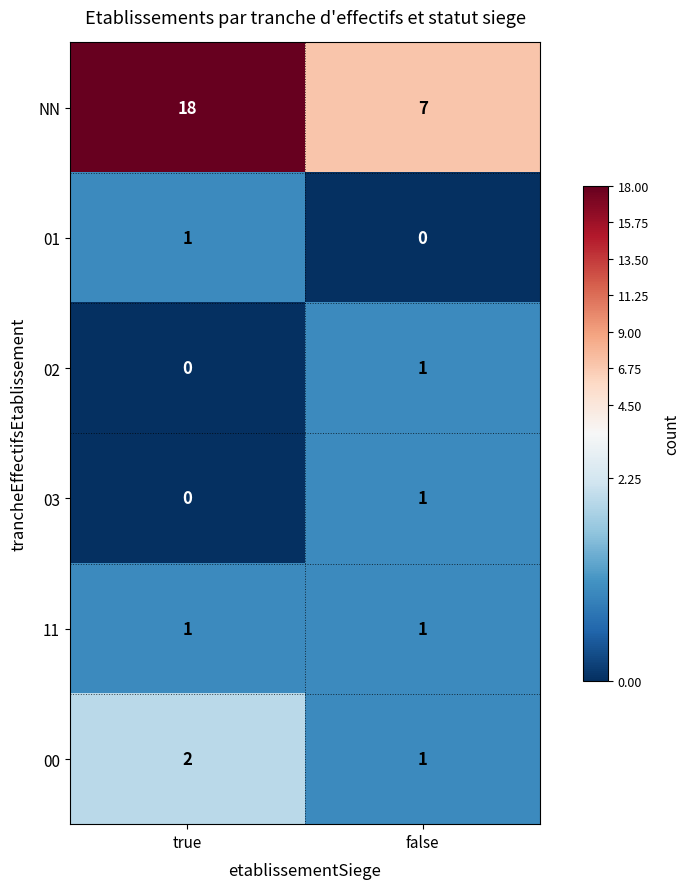

Where is 02 nearest to the value 0?

true